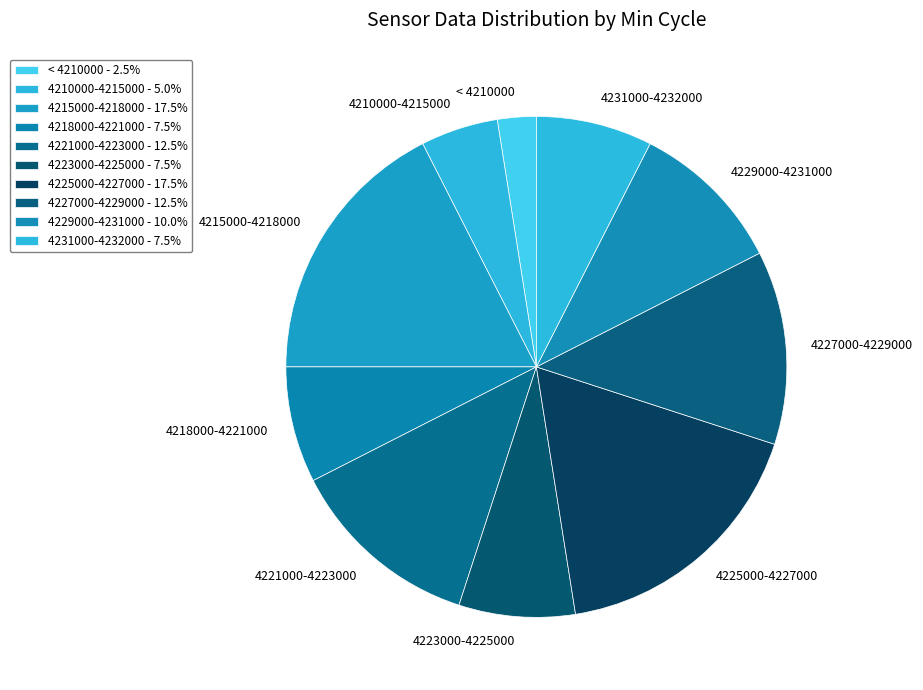

Do 4227000-4229000 and 4215000-4218000 together represent more than half of the pie?

No